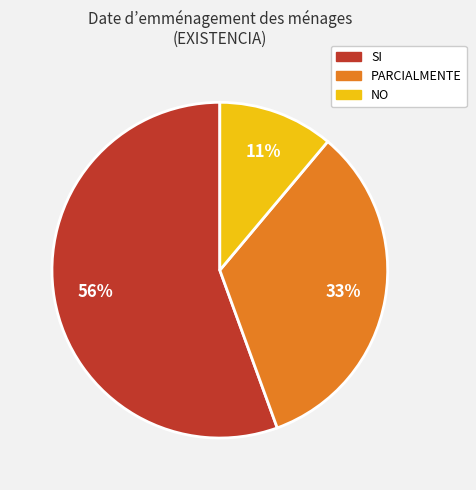

What percentage is the NO slice, to the nearest percent?

11%